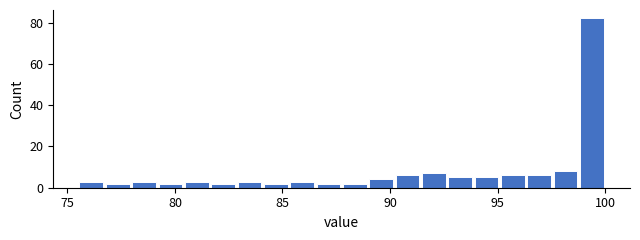

Read against the x-axis, roughly where is the centre of the tallest bar?

99.5